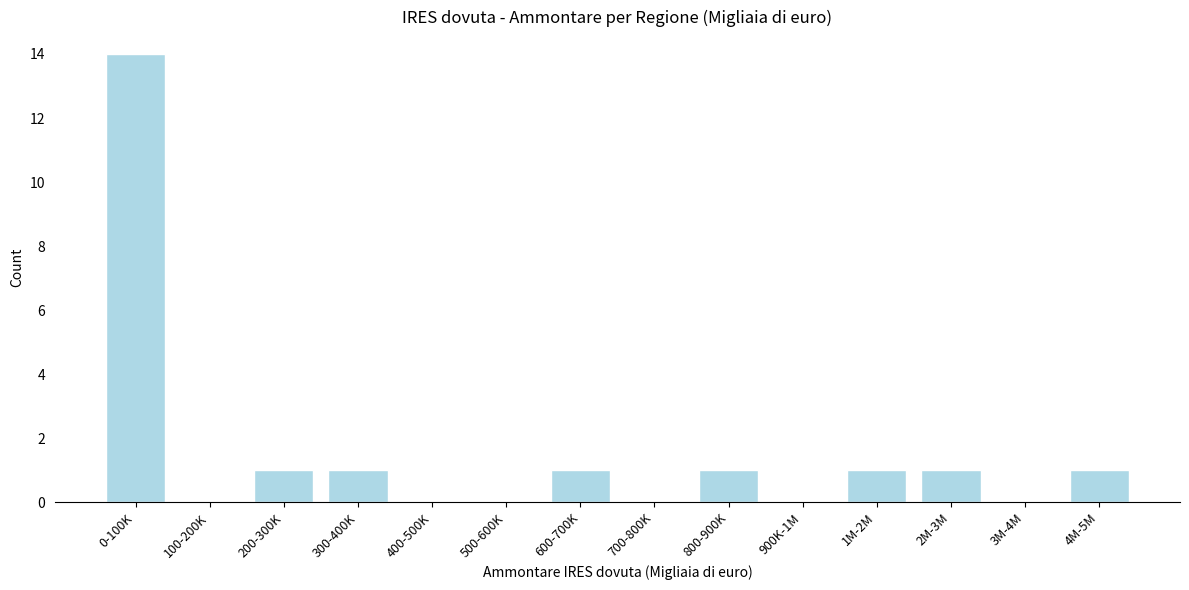

Reading left to right, list all the values displayed in this chart.

0-100K=14	100-200K=0	200-300K=1	300-400K=1	400-500K=0	500-600K=0	600-700K=1	700-800K=0	800-900K=1	900K-1M=0	1M-2M=1	2M-3M=1	3M-4M=0	4M-5M=1